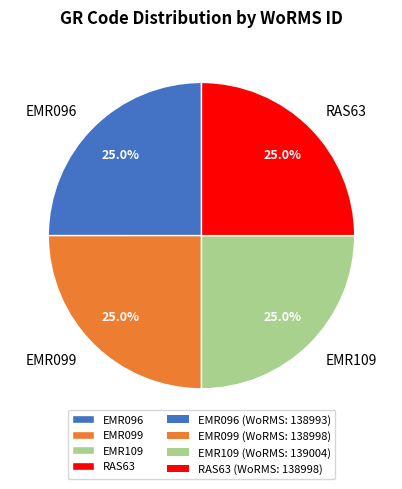

Approximately how many times larger is the value at EMR096 compared to EMR099?

1.0